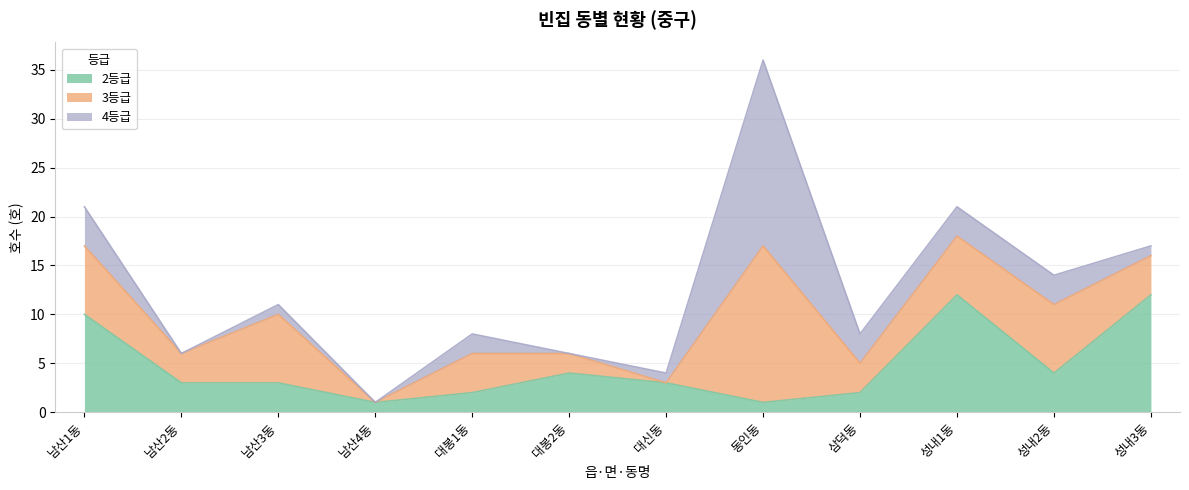

At which label does 3등급 first exceed 4?

남산1동